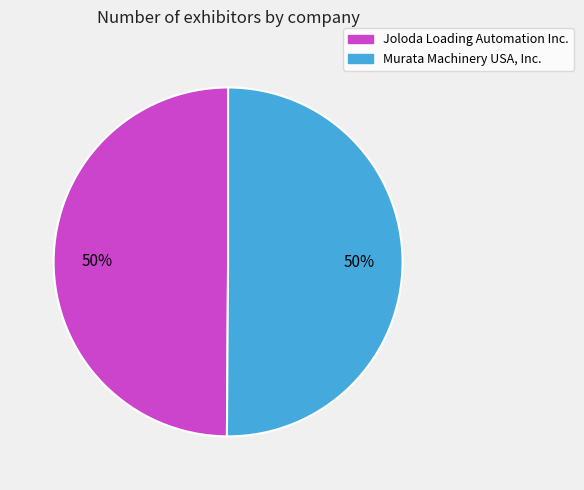

Count the number of slices in the pie.

2